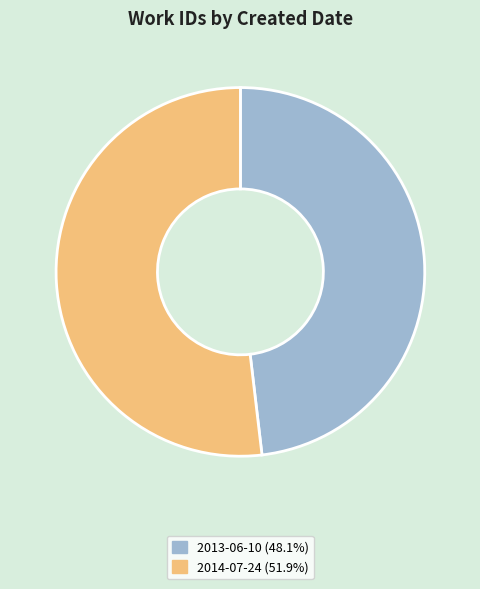

Rank the categories by value from lowest to highest.

2013-06-10, 2014-07-24